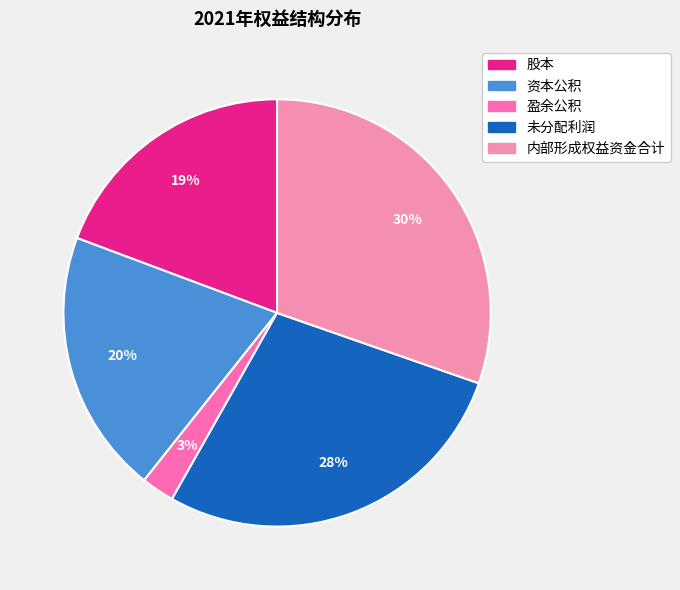

Is 未分配利润 the majority of the pie?

No